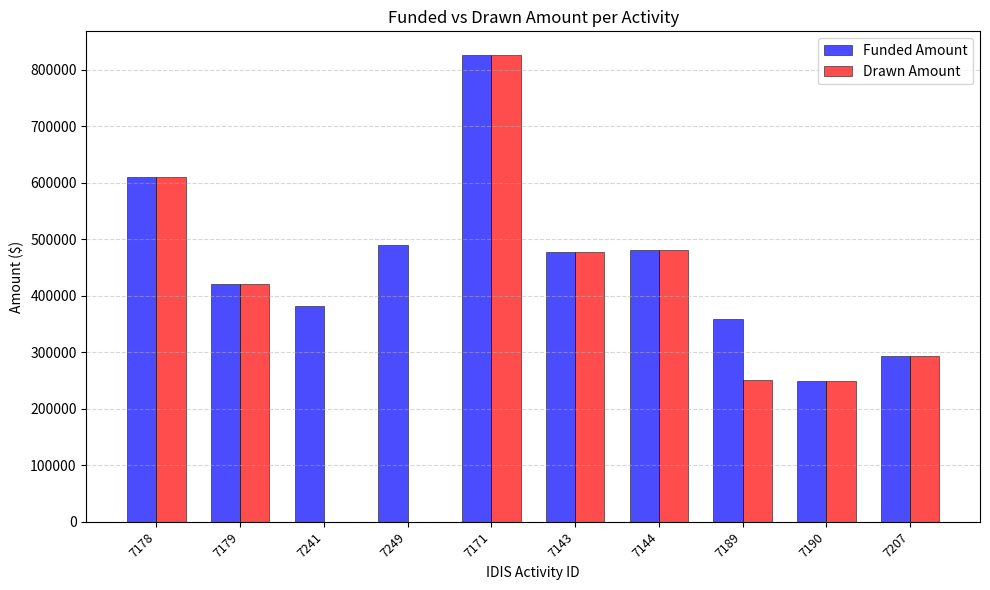

What is the maximum value shown in the chart?

826218.1